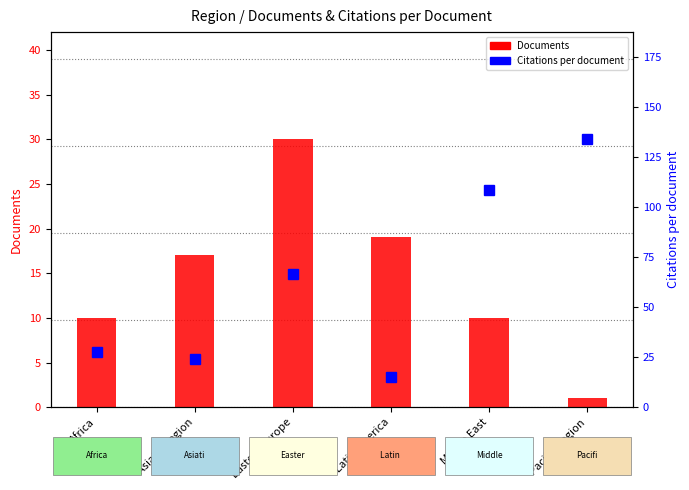

Reading left to right, extract all data points from this chart.

Documents: Africa=10.0	Asiatic Region=17.0	Eastern Europe=30.0	Latin America=19.0	Middle East=10.0	Pacific Region=1.0
Citations per document: Africa=27.8	Asiatic Region=24.2	Eastern Europe=66.8	Latin America=15.1	Middle East=108.8	Pacific Region=134.0